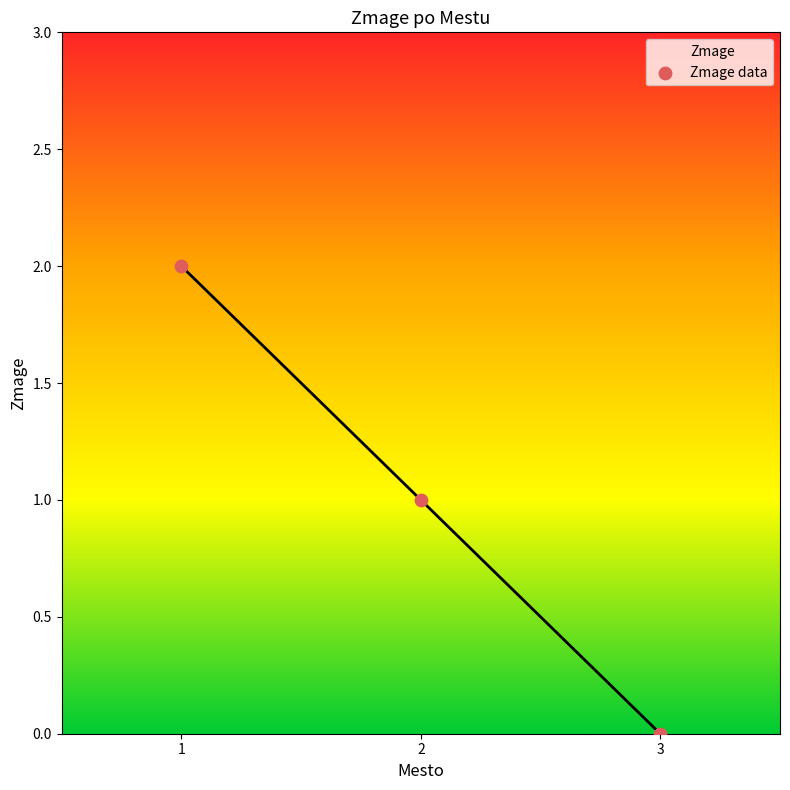

What is the change in value from 1 to 2?

-1